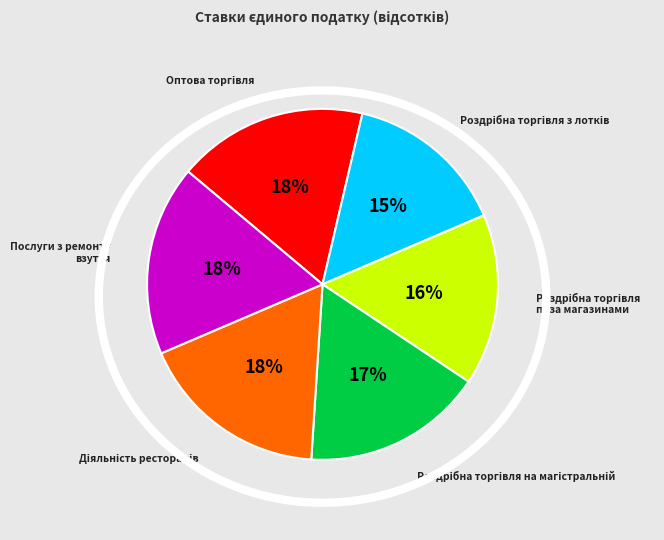

Is there any slice that represents more than half of the pie?

No